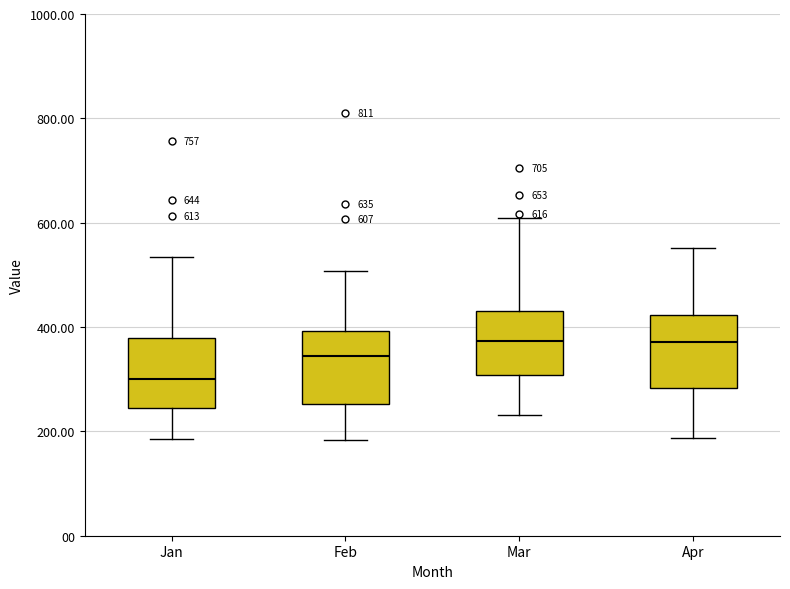

Which box has the lowest median line?

Jan